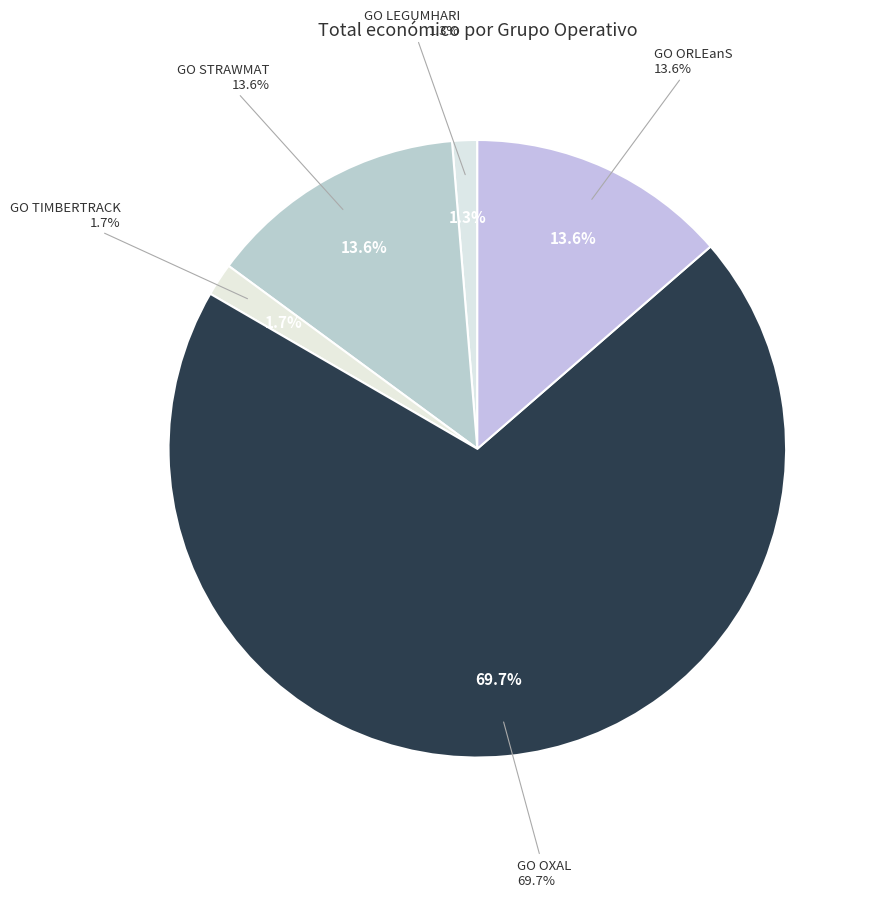

Which category has the smallest portion of the pie?

Grupo Operativo LEGUMHARI